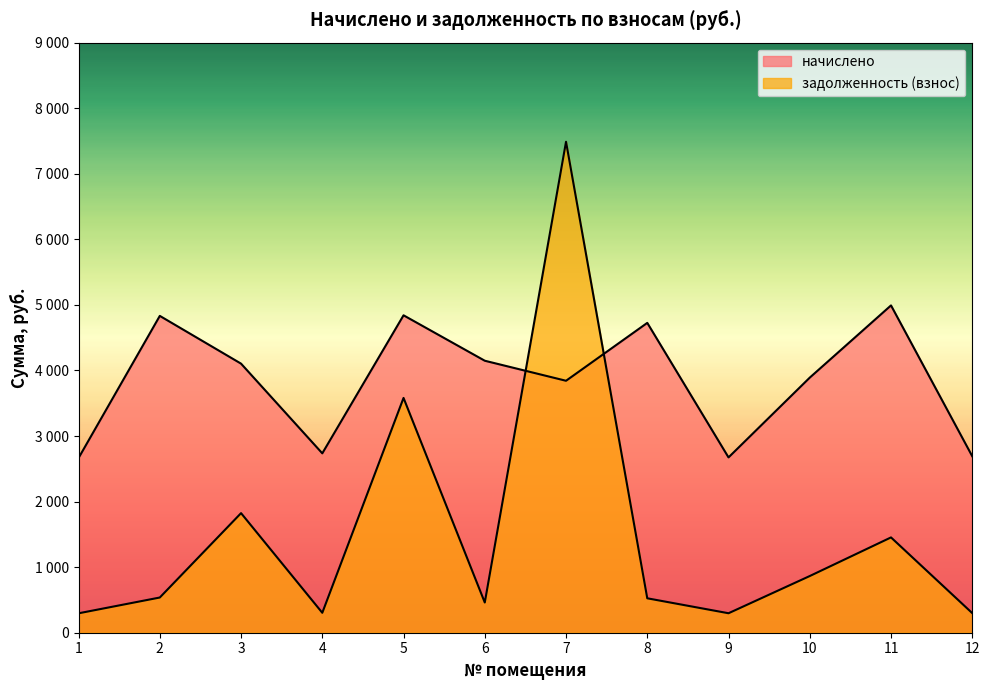

Rank the series by their average value, from highest to lowest.

начислено, задолженность (взнос)